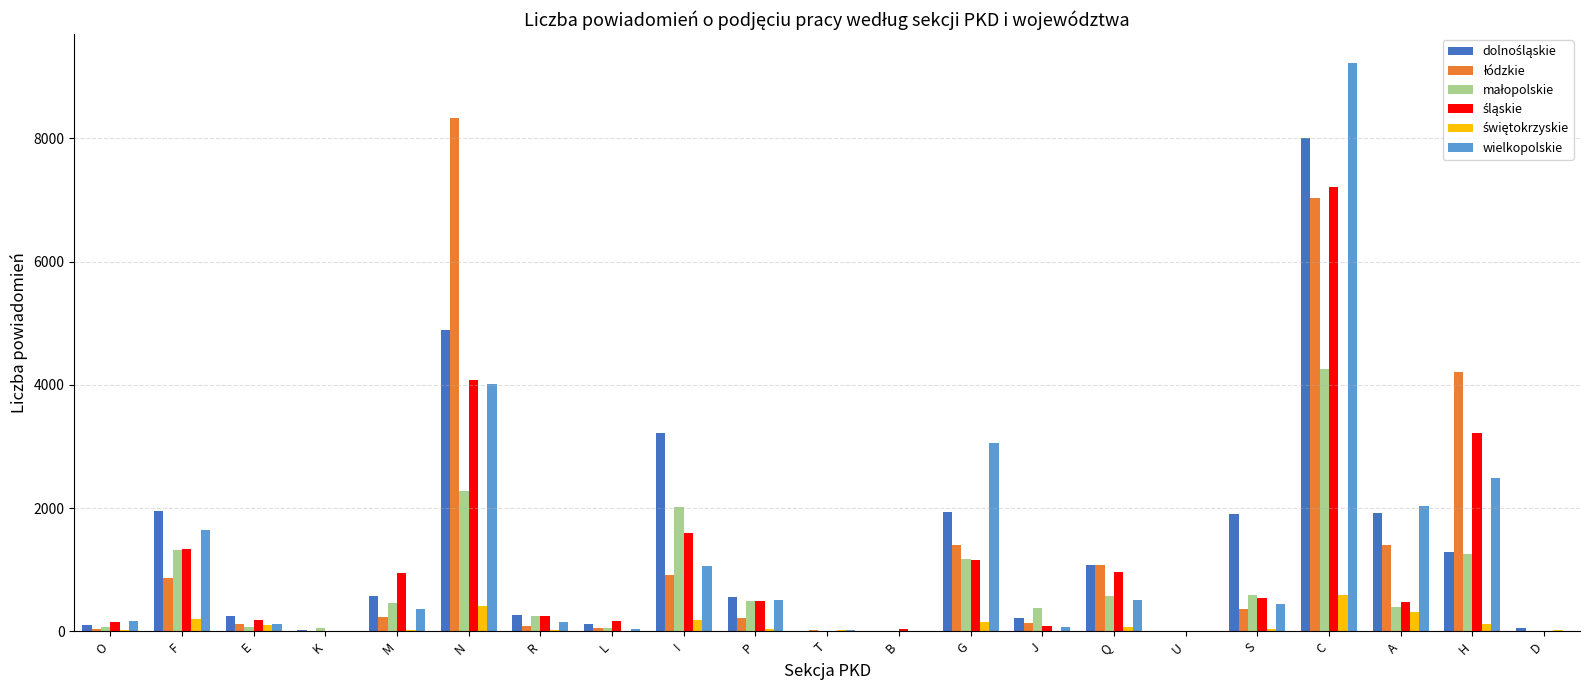

Which label corresponds to the largest value in the chart?

C